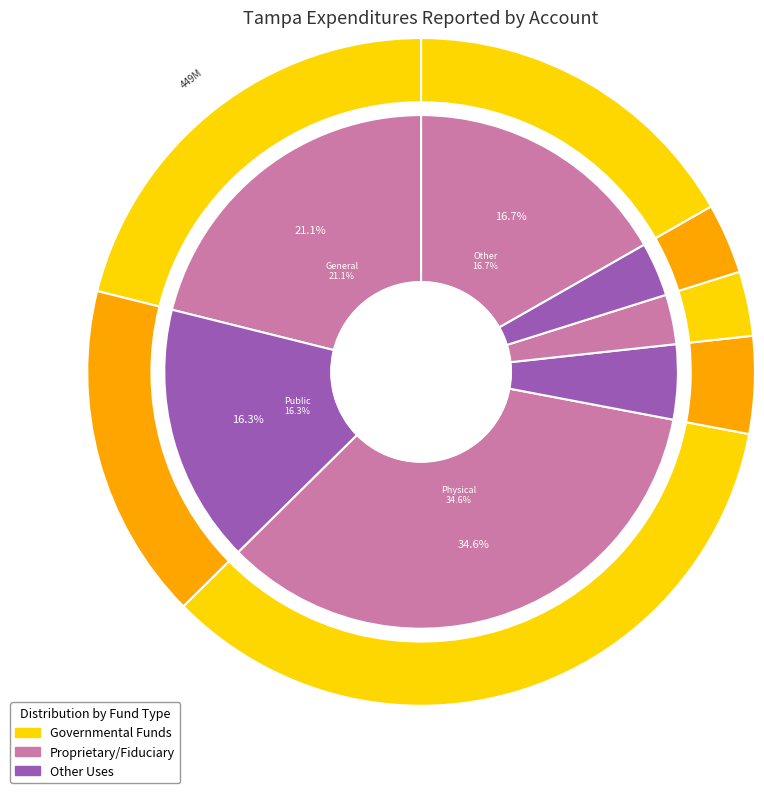

Is the sum of Other Uses and Non-Operating and Economic Environment greater than half?

No